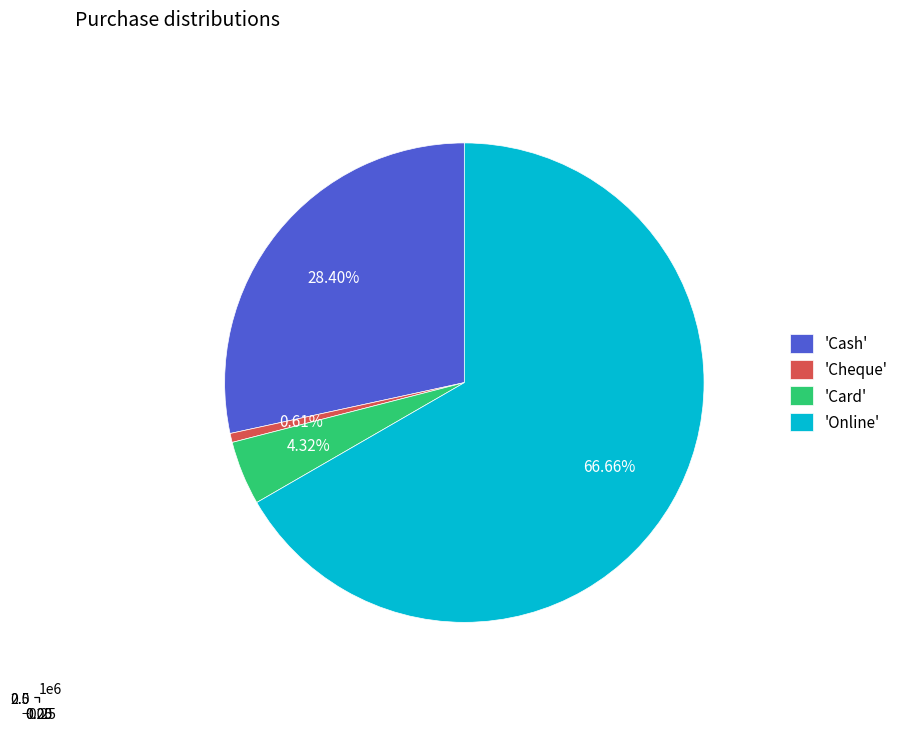

To the nearest percent, what percentage of the pie is Card?

4%